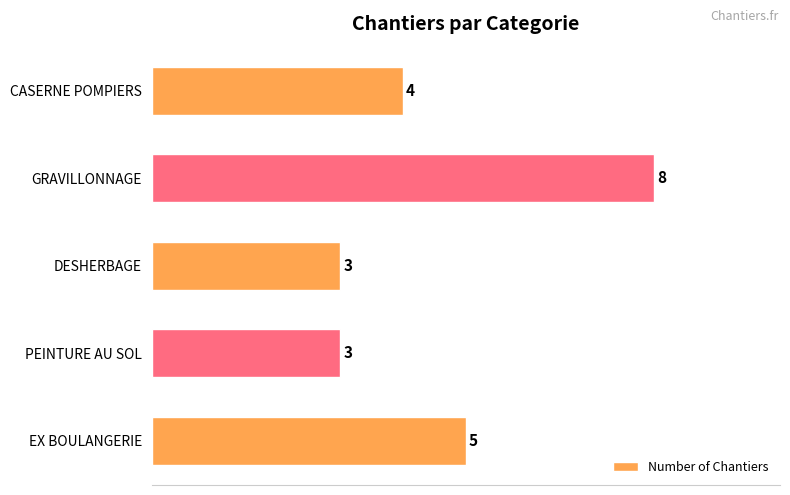

What is the greatest value displayed?

8